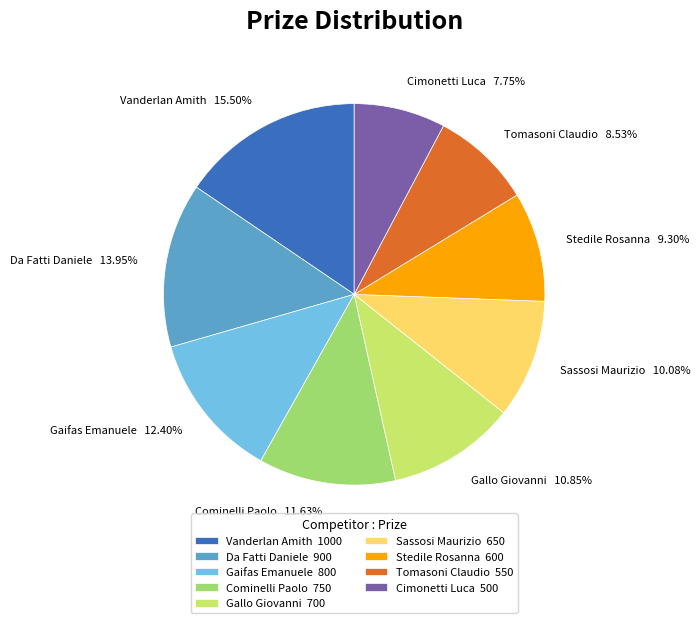

Rank the categories by value from highest to lowest.

Vanderlan Amith, Da Fatti Daniele, Gaifas Emanuele, Cominelli Paolo, Gallo Giovanni, Sassosi Maurizio, Stedile Rosanna, Tomasoni Claudio, Cimonetti Luca